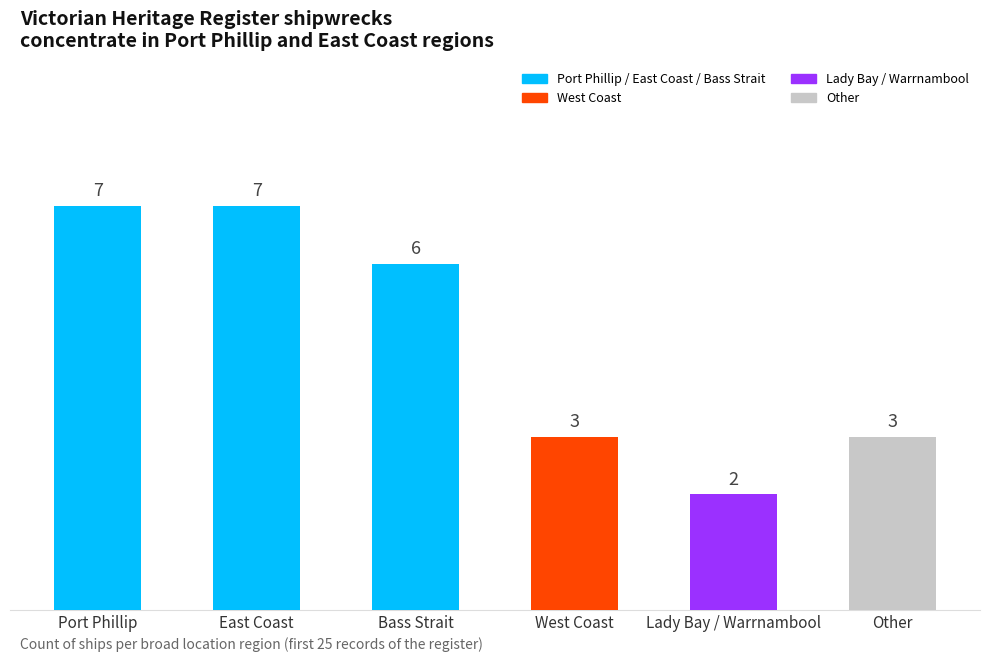

Is it true that the value at Other is 5?

False